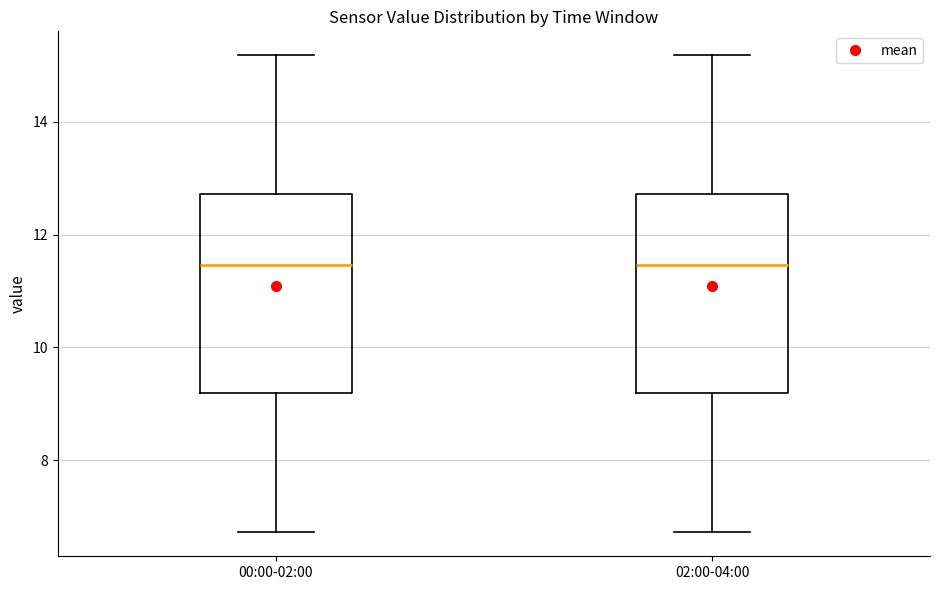

Reading left to right, read every box against the y-axis: the position of its median line, the range the box covers, and the ends of its whiskers. The values are not printed on the chart, so give them approximately, as read against the axis.

00:00-02:00: median 11.4, box 9.2 to 12.8, whiskers 6.8 to 15.2
02:00-04:00: median 11.4, box 9.2 to 12.8, whiskers 6.8 to 15.2